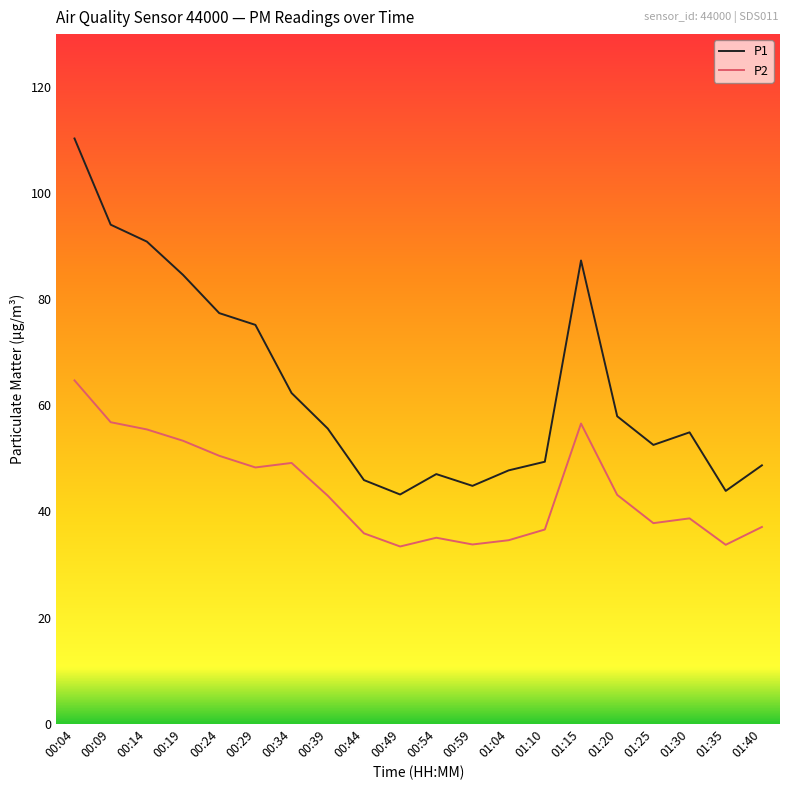

Rank the series by their average value, from lowest to highest.

P2, P1